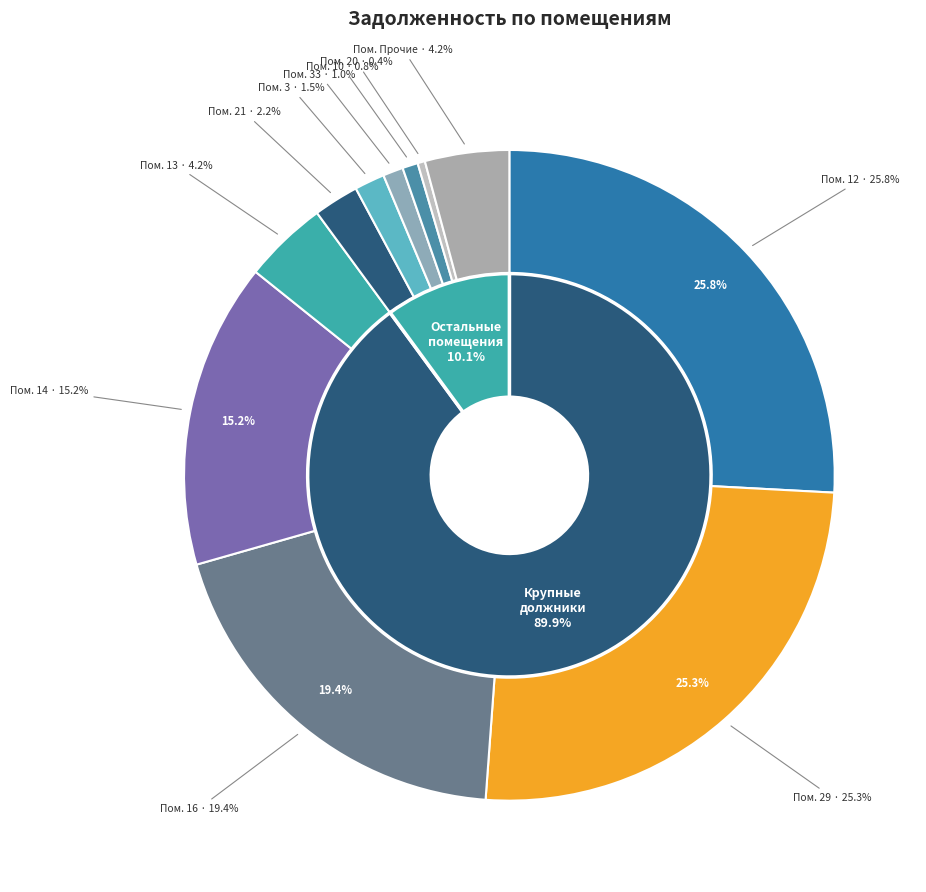

True or false: 27 accounts for 1% of the total.

False